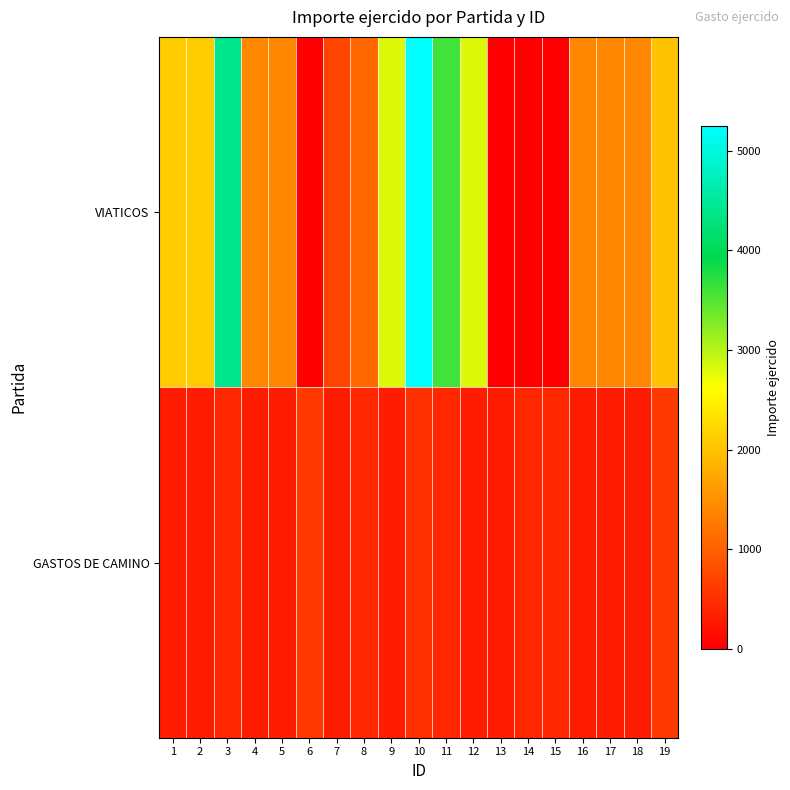

What is the difference between the highest and lowest values at 15?

400